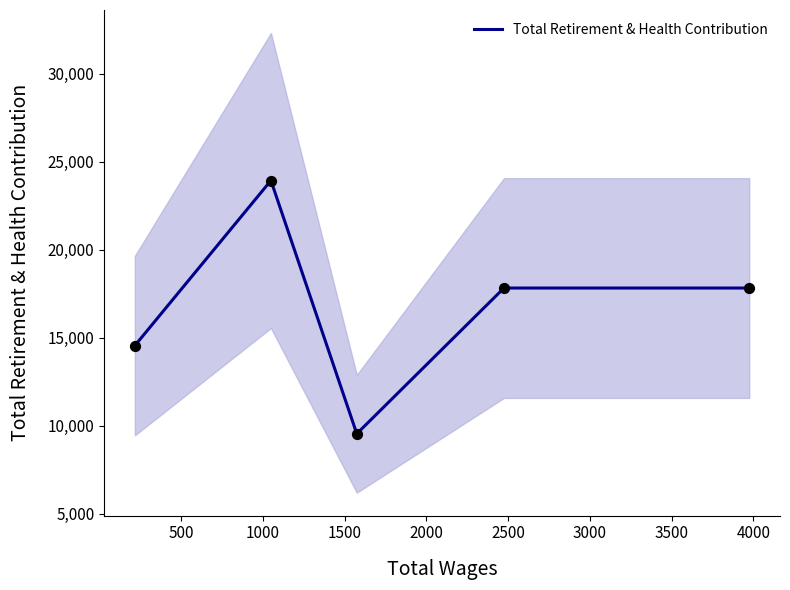

What is the minimum value for Total Retirement & Health Contribution?

9553